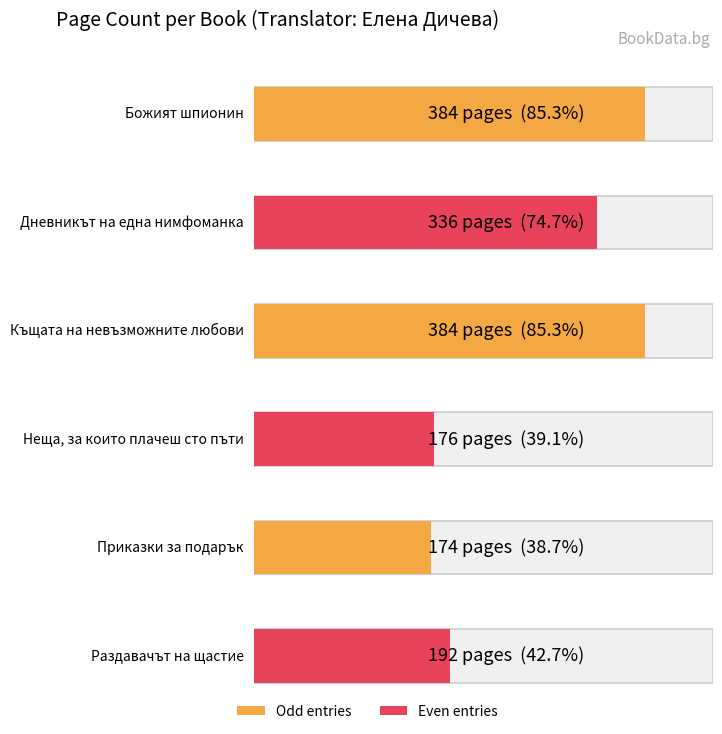

What is the approximate value at Приказки за подарък?

174